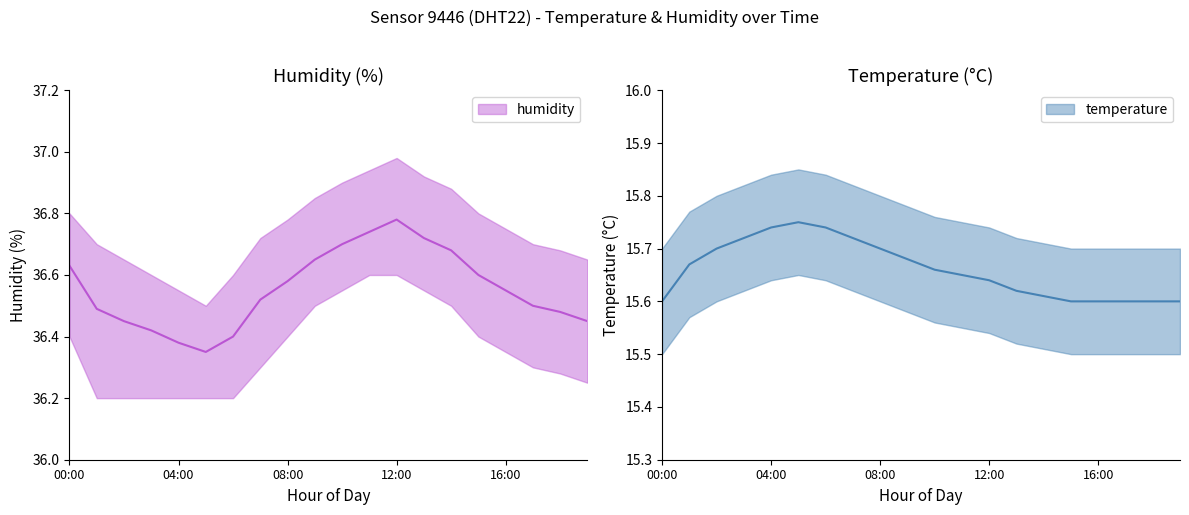

True or false: temperature_upper and temperature_lower cross at least once.

False